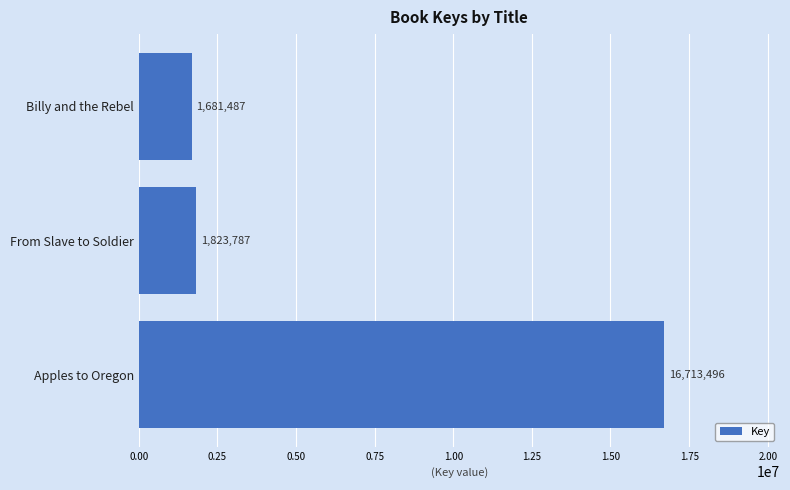

List the labels in order of value, largest first.

Apples to Oregon, From Slave to Soldier, Billy and the Rebel